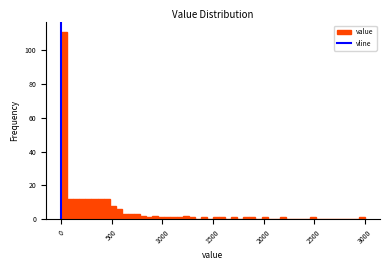

Read against the x-axis, roughly where is the centre of the tallest bar?

50